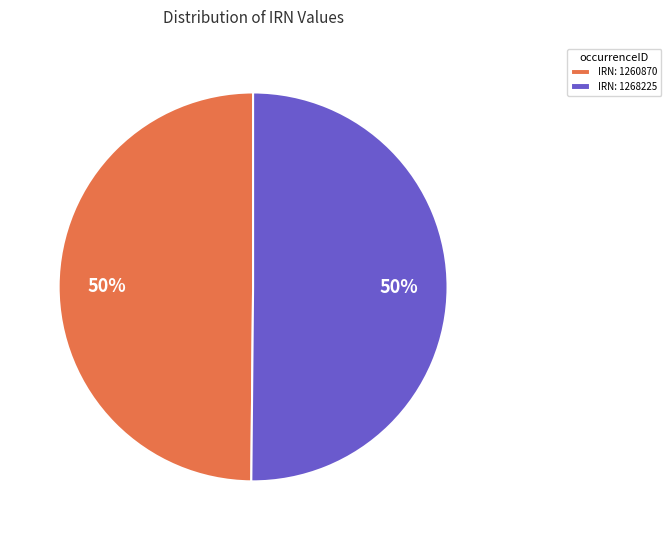

To the nearest percent, what percentage of the pie is IRN: 1268225?

50%